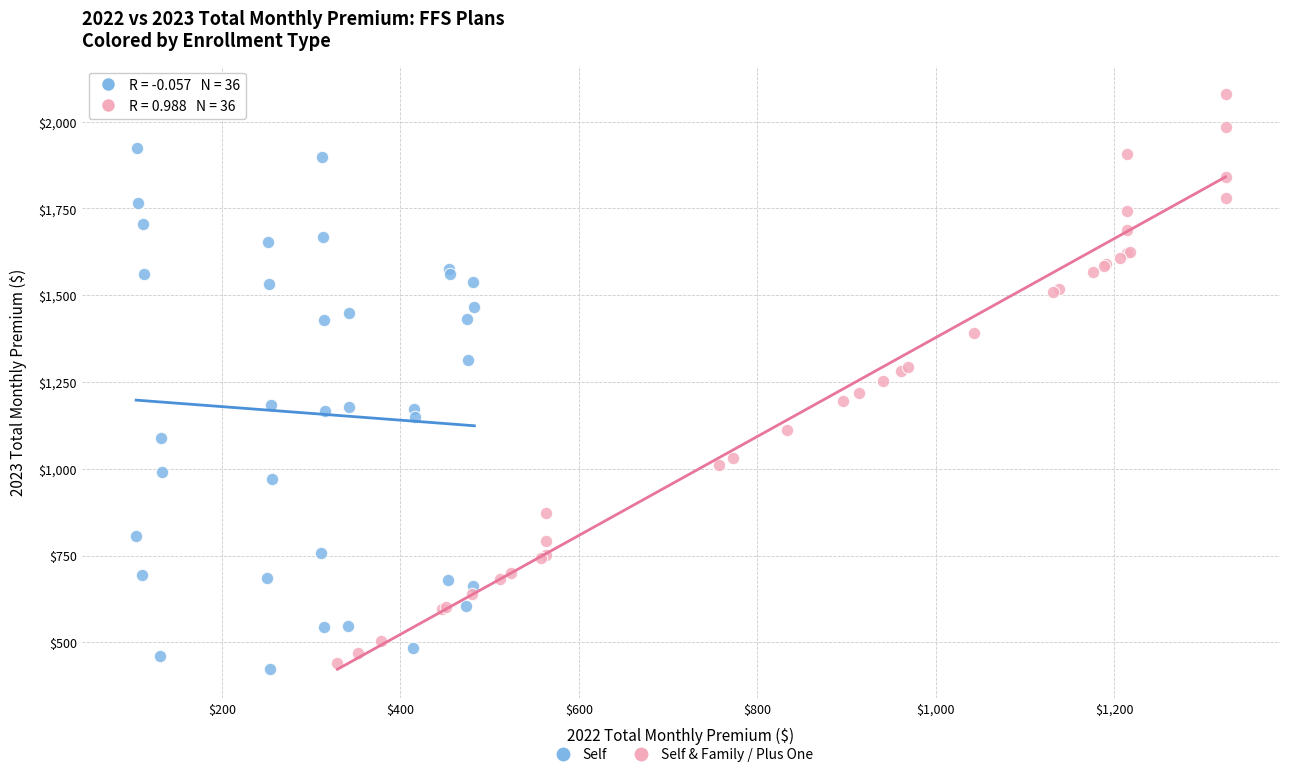

Which series reaches the minimum Y coordinate?

Self